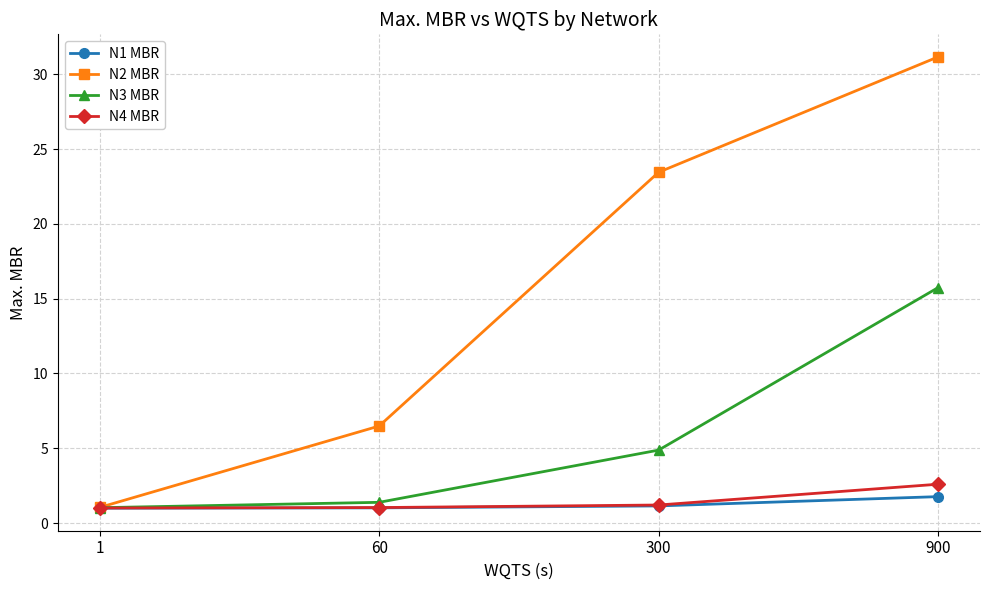

List the labels in order of N2 MBR value, largest first.

900, 300, 60, 1